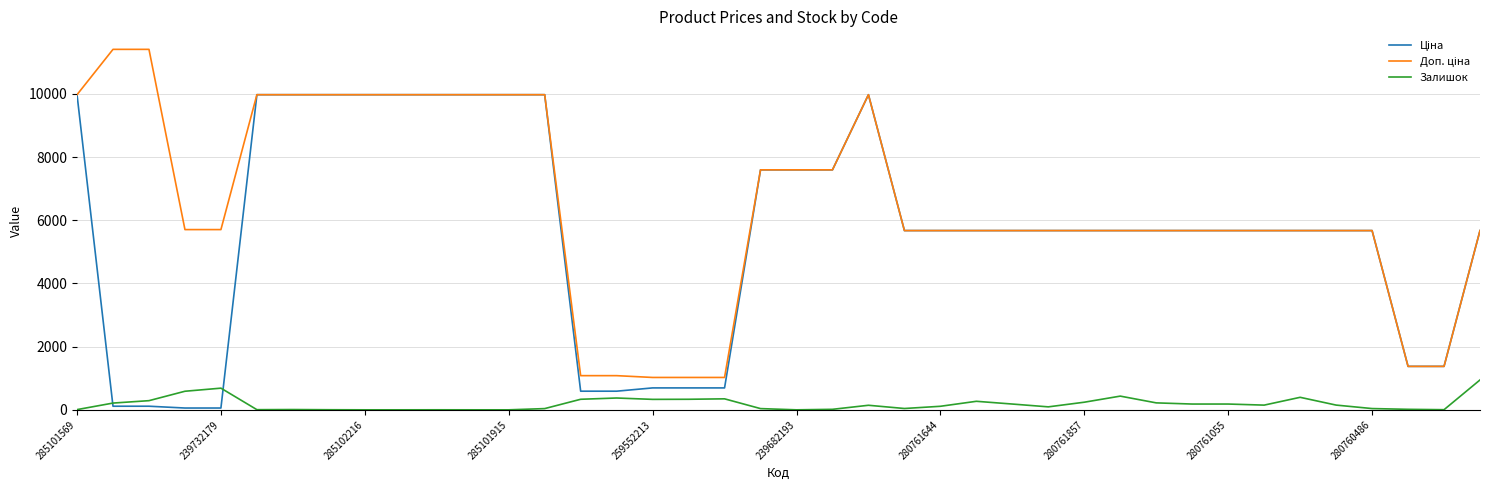

What is the maximum value shown in the chart?

11410.0